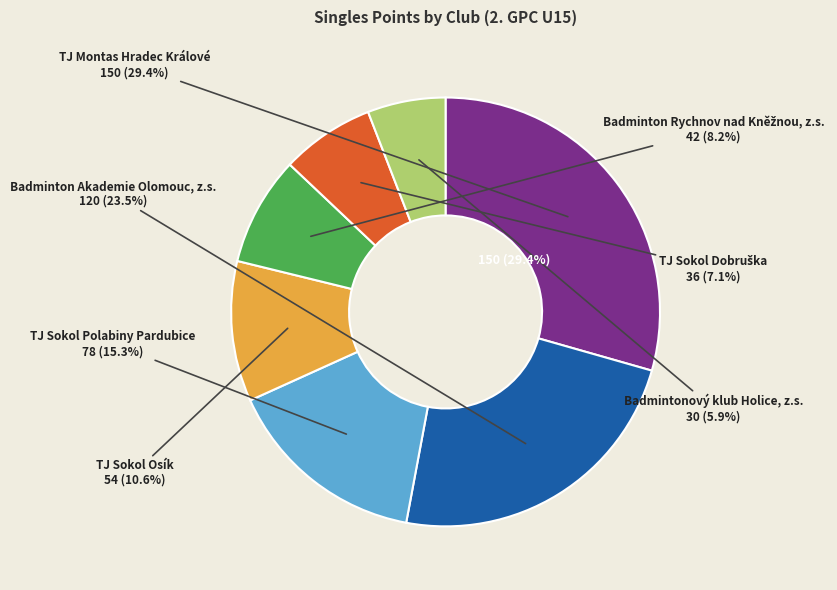

Is there any slice that represents more than half of the pie?

No